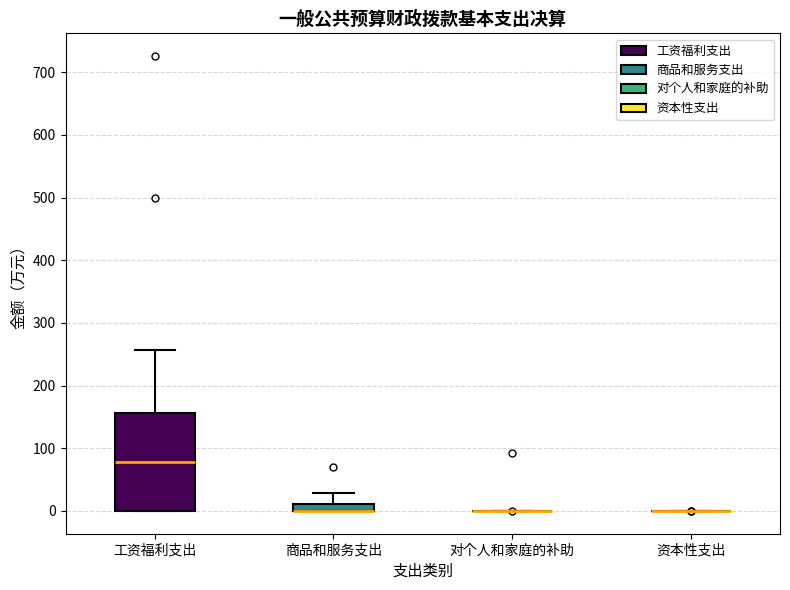

Comparing the boxes themselves (not the whiskers), which one is the tallest?

工资福利支出